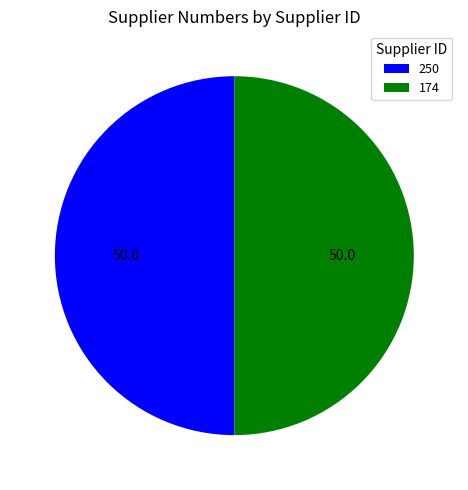

True or false: 250 accounts for 45% of the total.

False